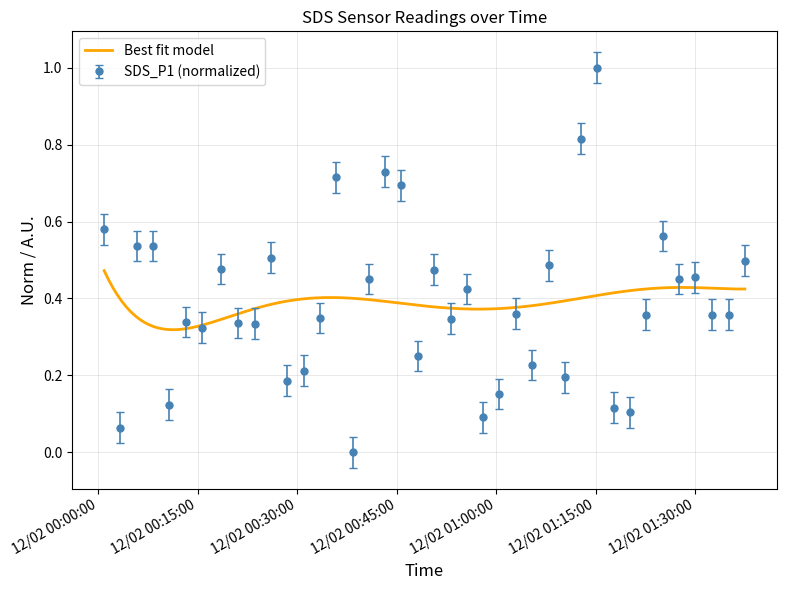

How many points are higher than both their immediate neighbors (excluding endpoints)?

12